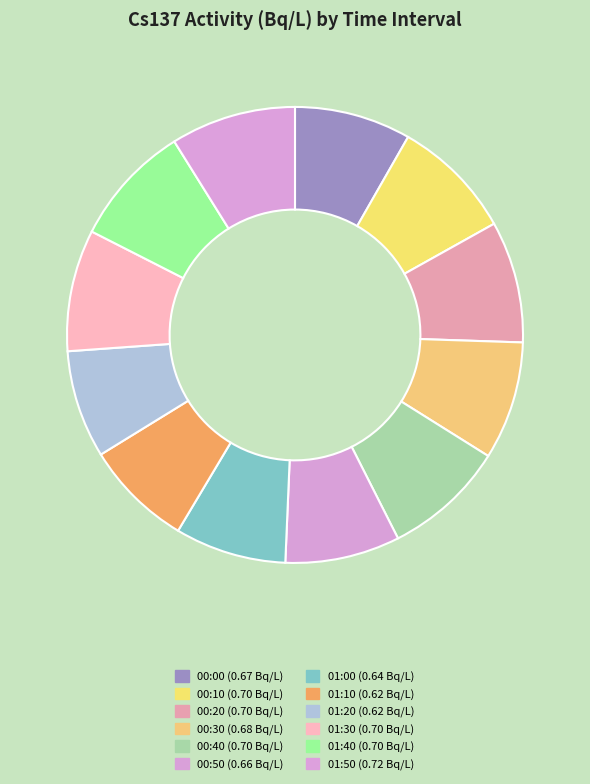

What percentage is the 01:10 slice, to the nearest percent?

8%